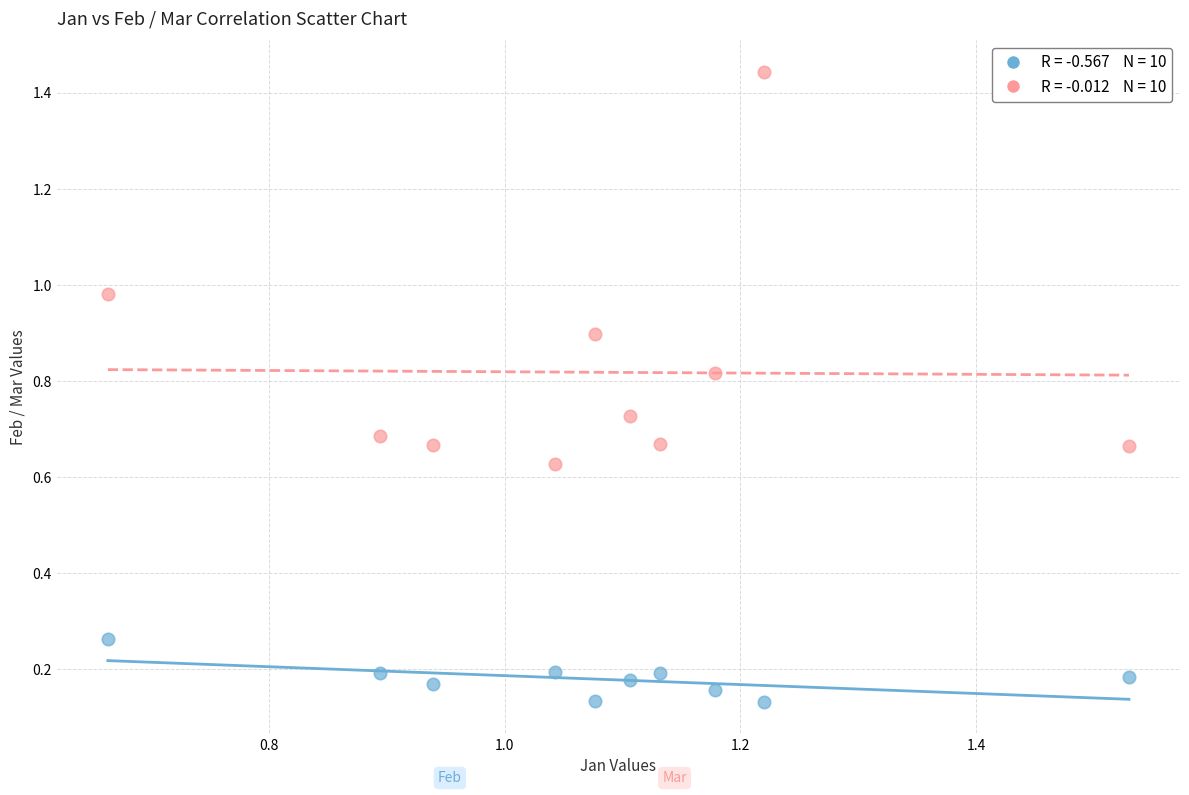

Across all data points, what is the range of X values (max minus min)?

0.9